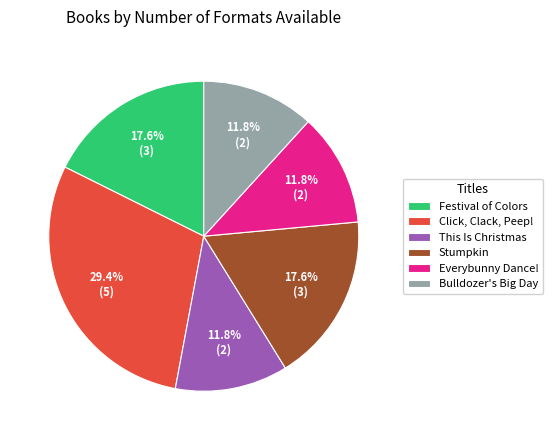

What is the ratio of the value at Stumpkin to the value at Festival of Colors?

1.0